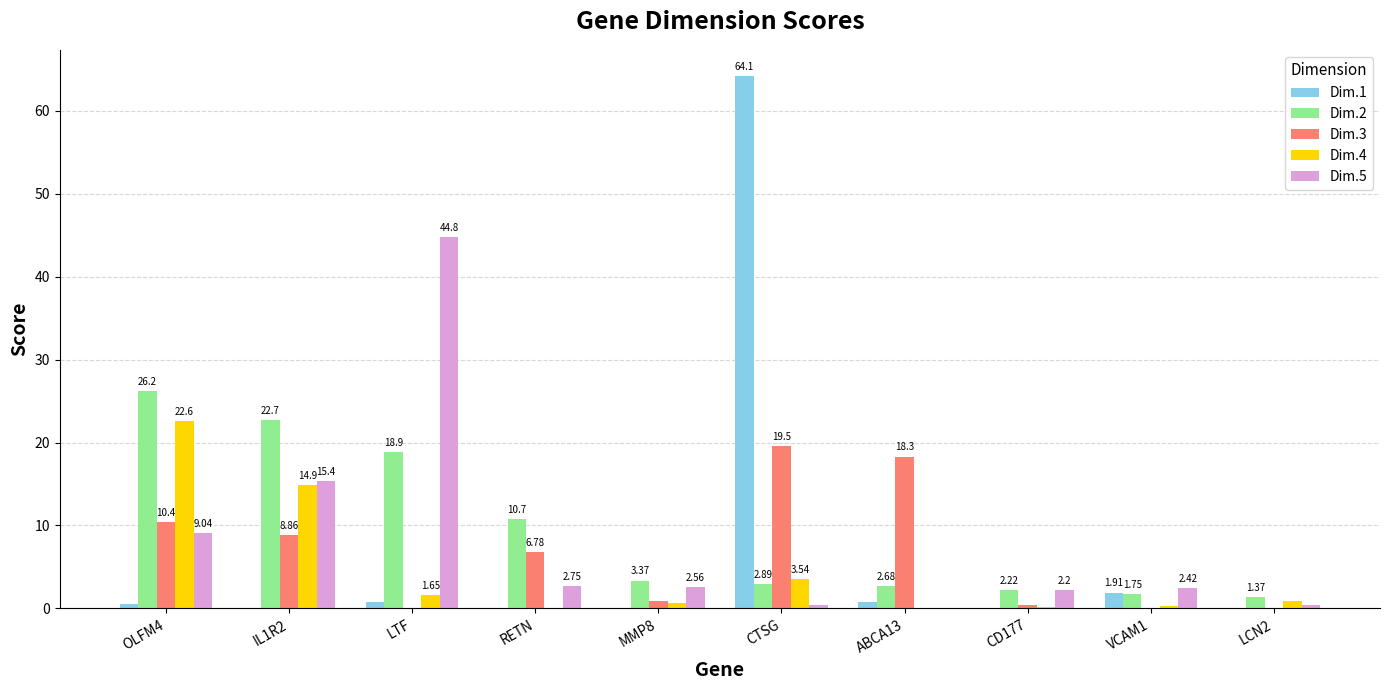

Between LTF and MMP8, which series saw the biggest shift?

Dim.5